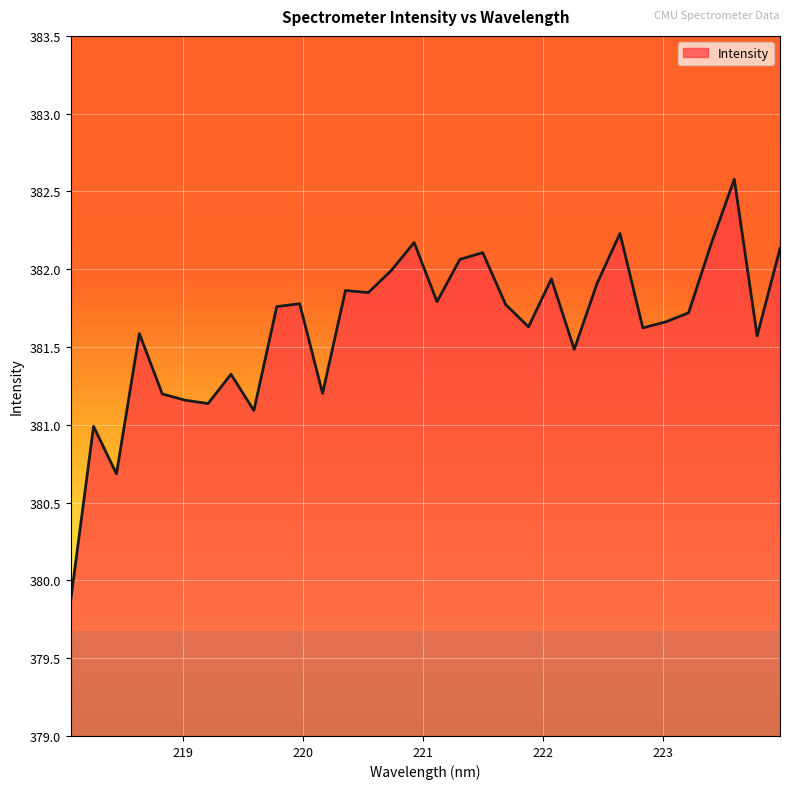

The value at 220.7354 is 382.0. True or false?

True